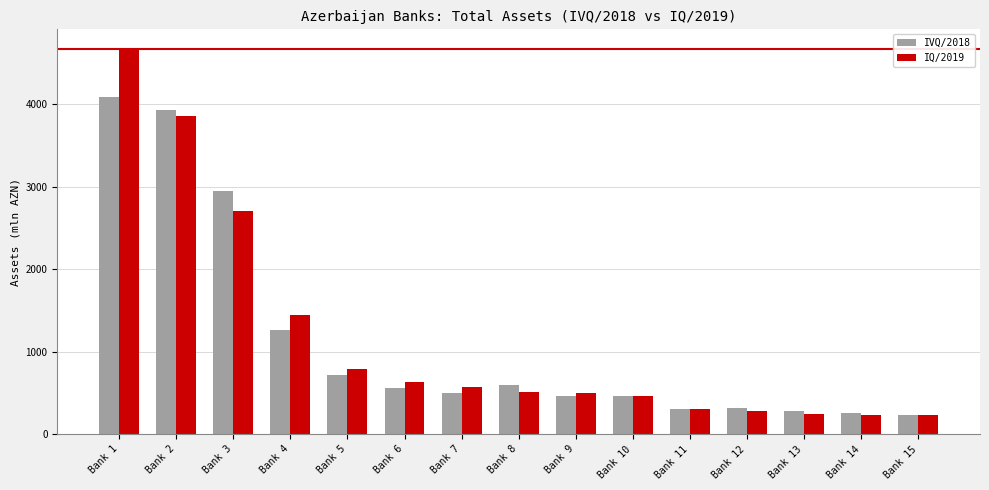

List the series in order of their peak value, highest first.

IQ/2019, IVQ/2018